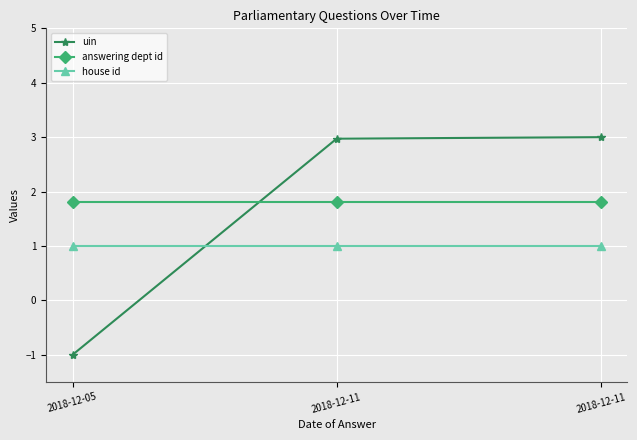

What is the spread (max minus min) of values at 2018-12-11?

2.0